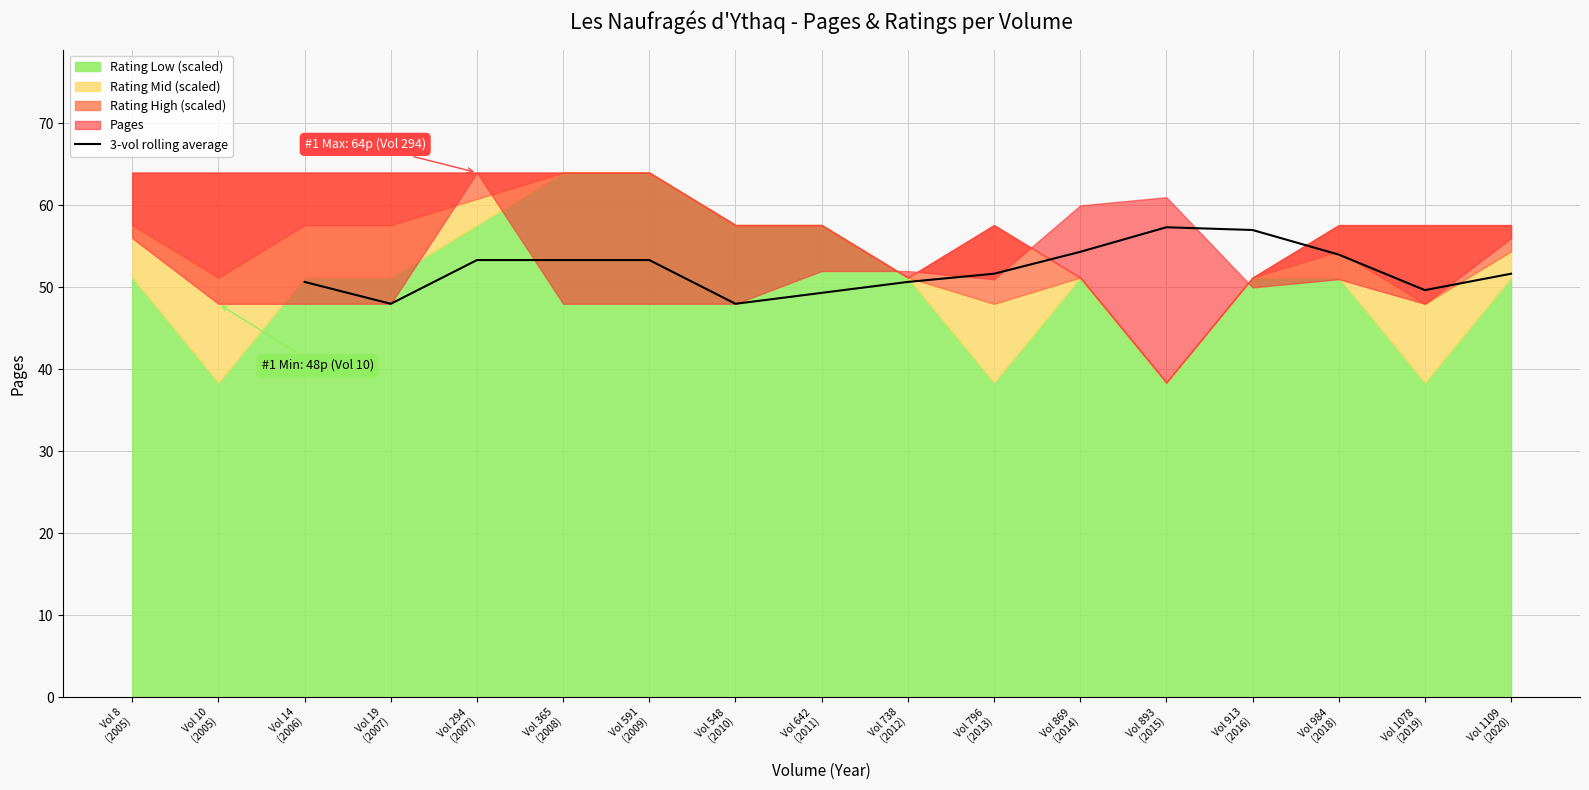

The value at Vol 1109 (2020) is 51.7. True or false?

True